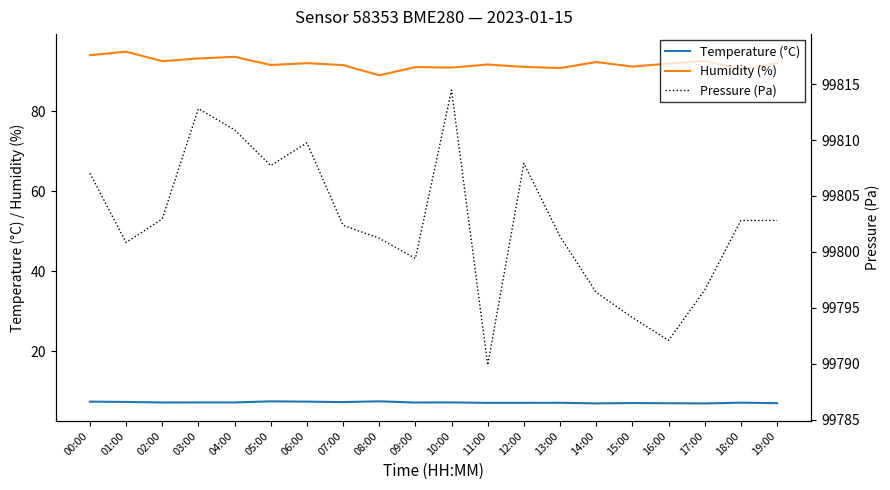

What is the label of the 5th point from the right?

15:00